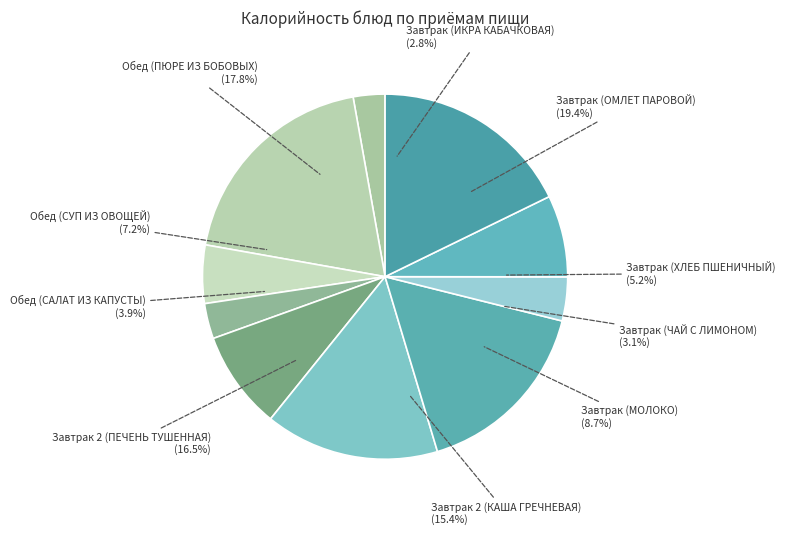

Does Обед (САЛАТ ИЗ КАПУСТЫ) represent more than half of the total?

No